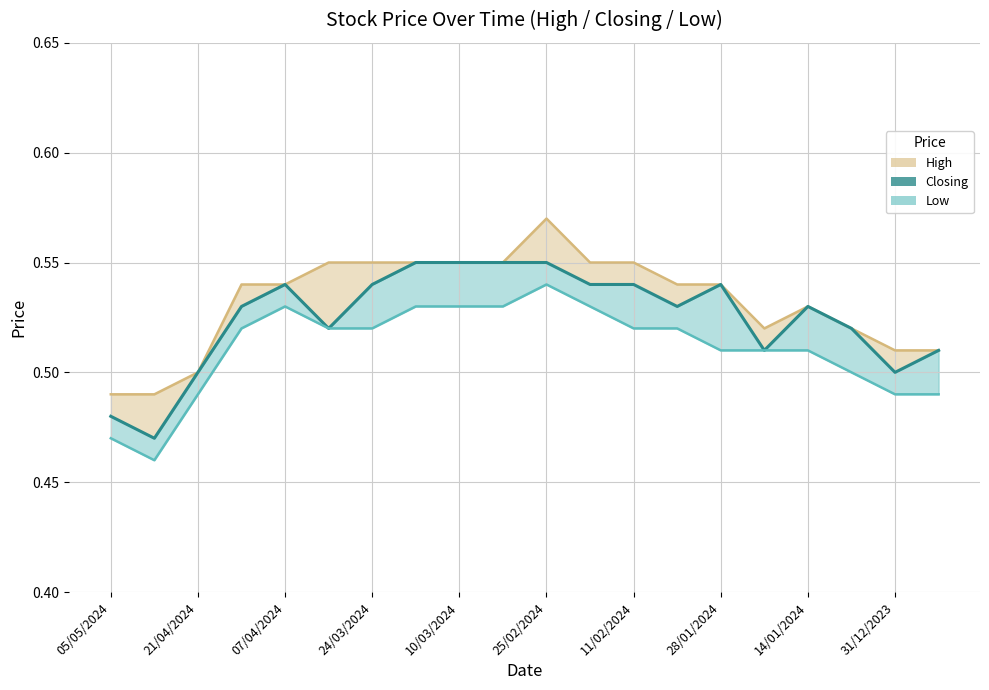

Rank the series at 19 from highest to lowest value.

High, Closing, Low